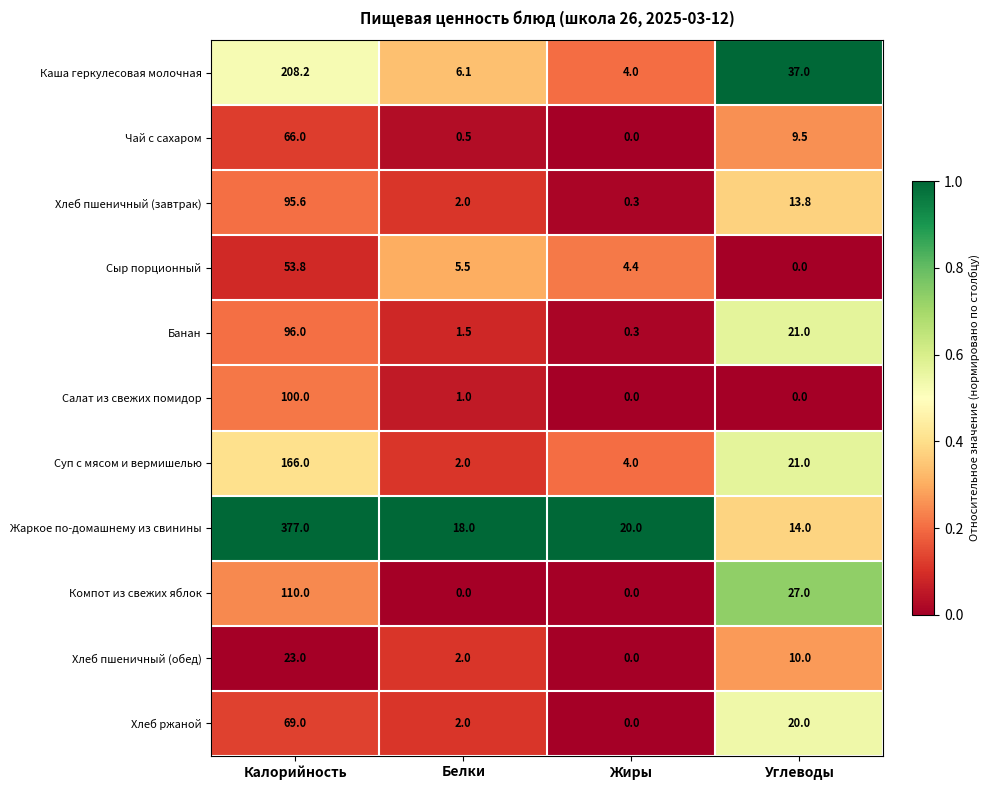

What is the difference between the highest and lowest values at Жиры?

20.0